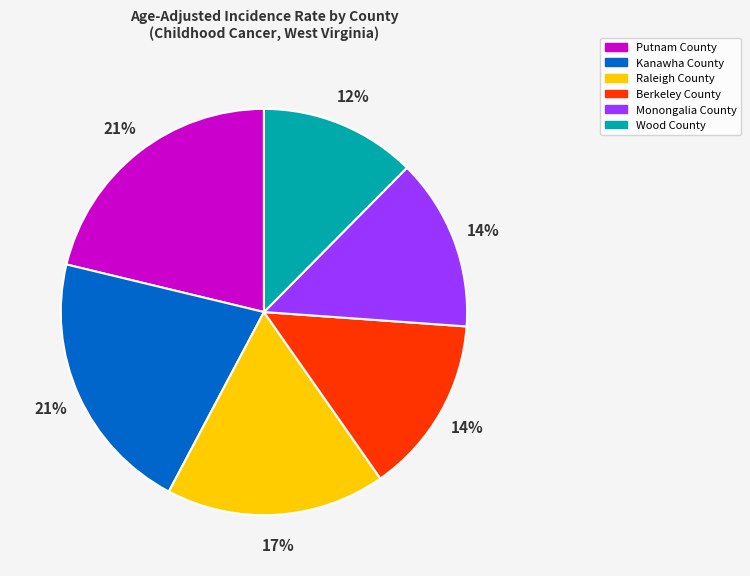

Which has a higher value, Berkeley County or Wood County?

Berkeley County